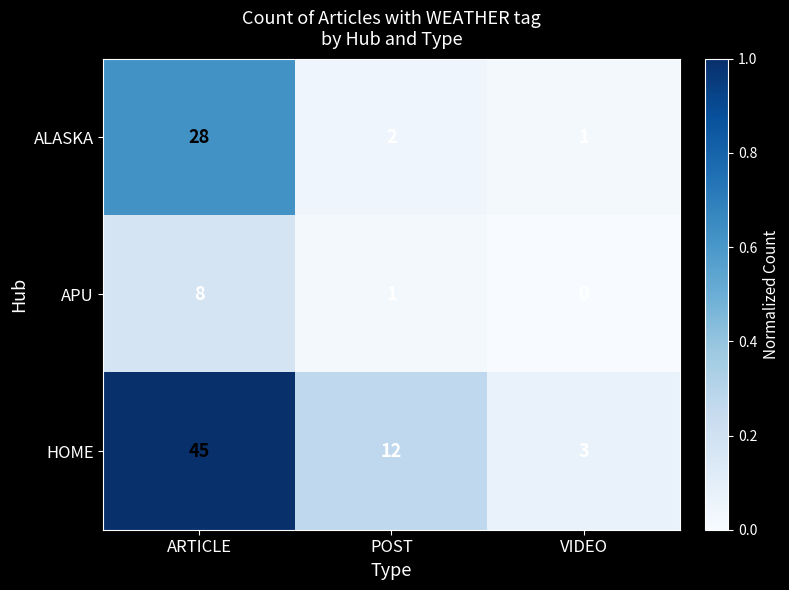

Between POST and VIDEO, which series saw the biggest shift?

HOME